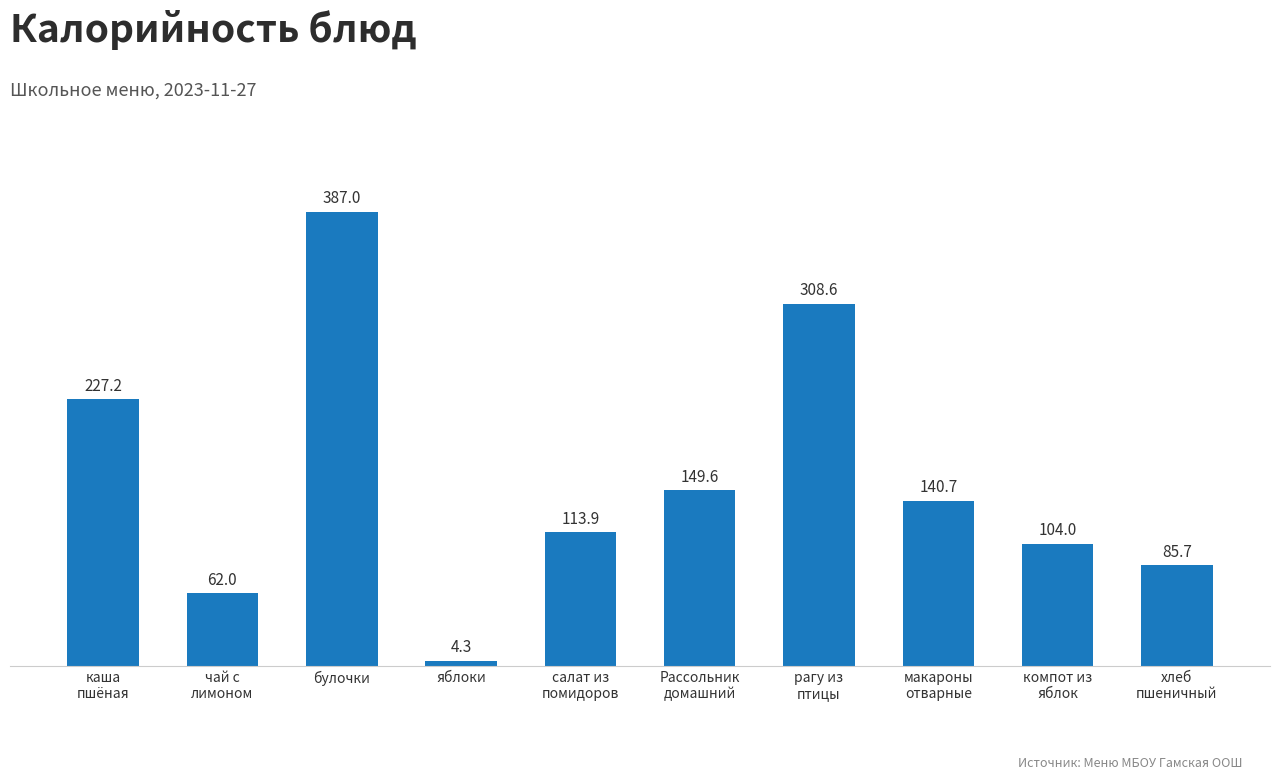

Which has a higher value, хлеб
пшеничный or яблоки?

хлеб
пшеничный